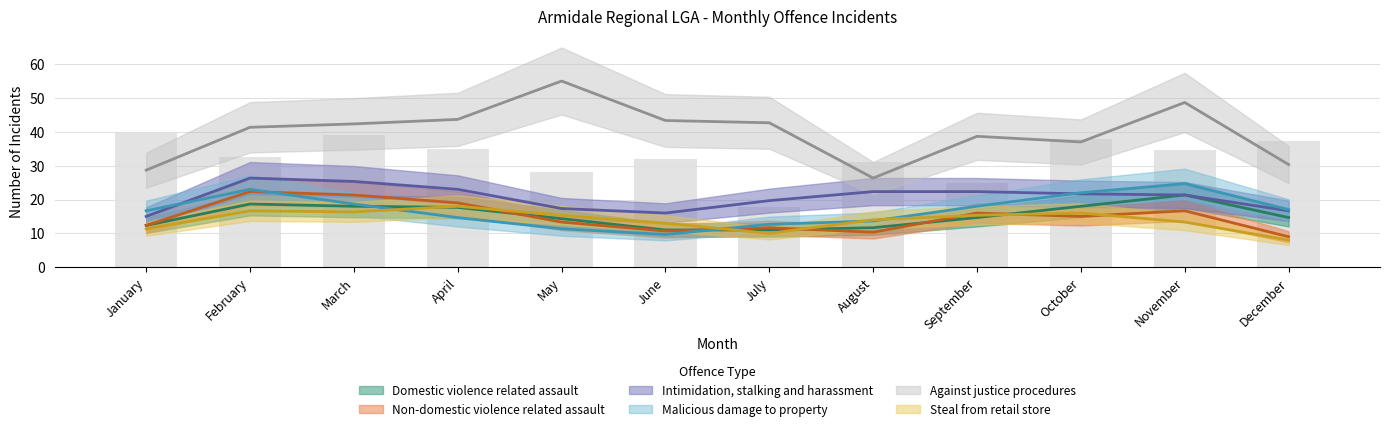

True or false: Non-domestic violence related assault has a value of 10 at July.

False